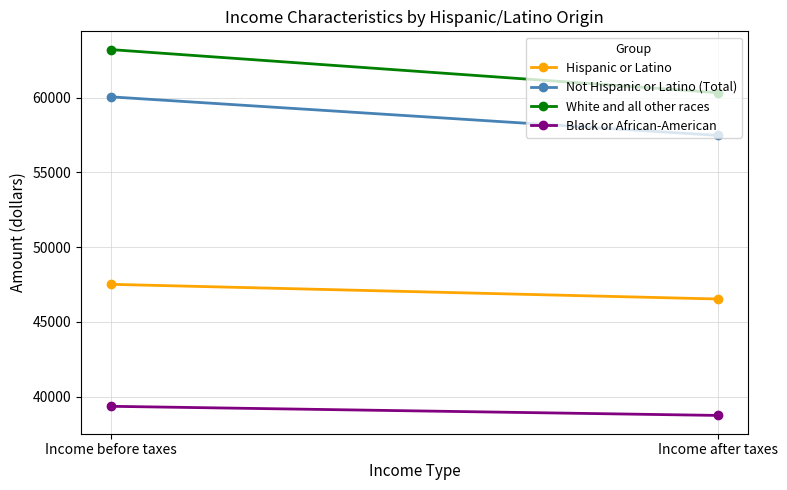

Reading left to right, list all the values displayed in this chart.

Hispanic or Latino: 47509	46527
Not Hispanic or Latino (Total): 60043	57466
White and all other races: 63203	60326
Black or African-American: 39352	38742